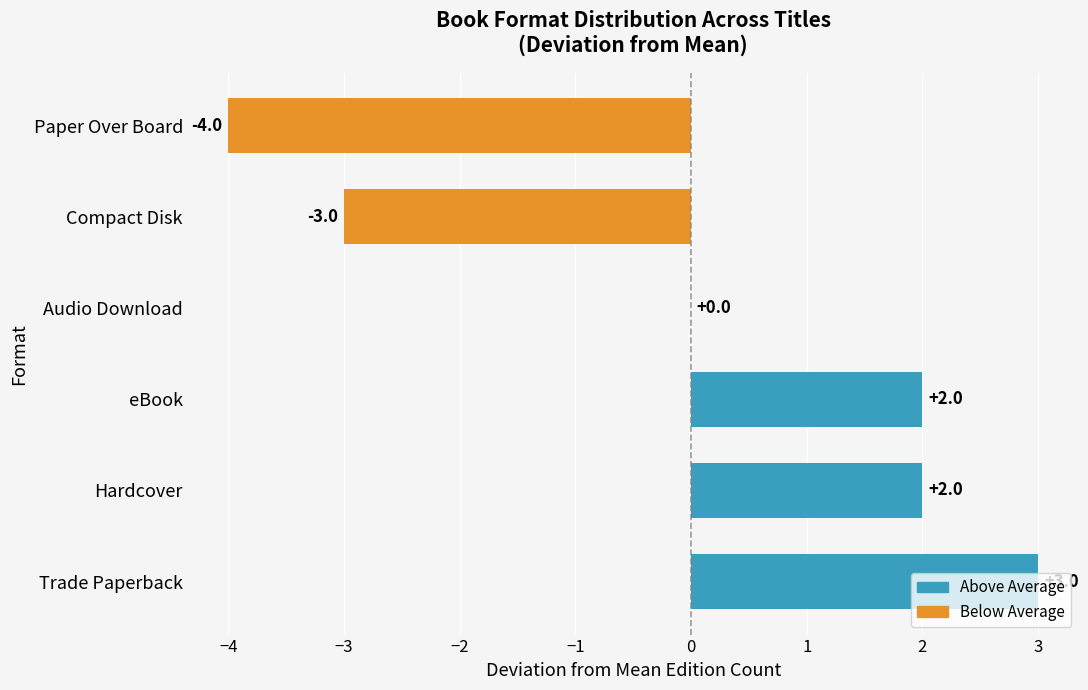

At which category does the chart reach its peak across all series?

Trade Paperback